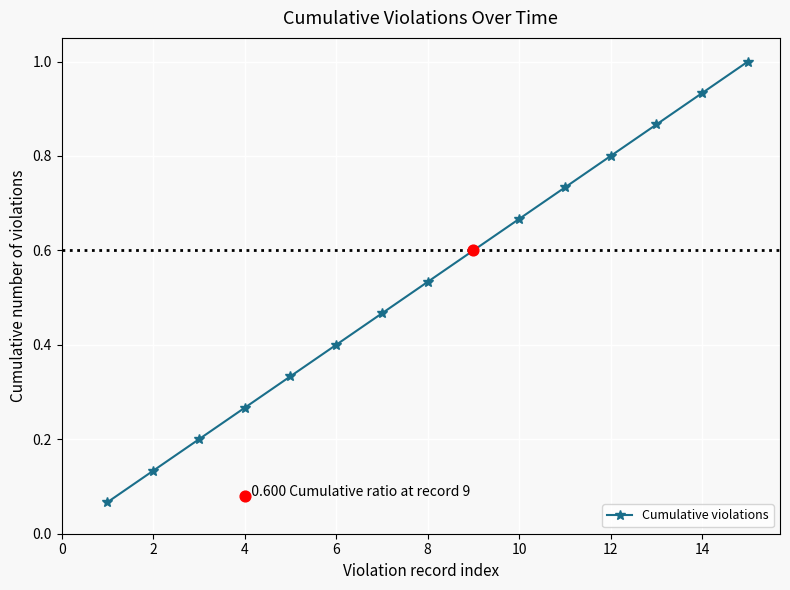

True or false: Cumulative violations has more than 2 interior local peaks.

False